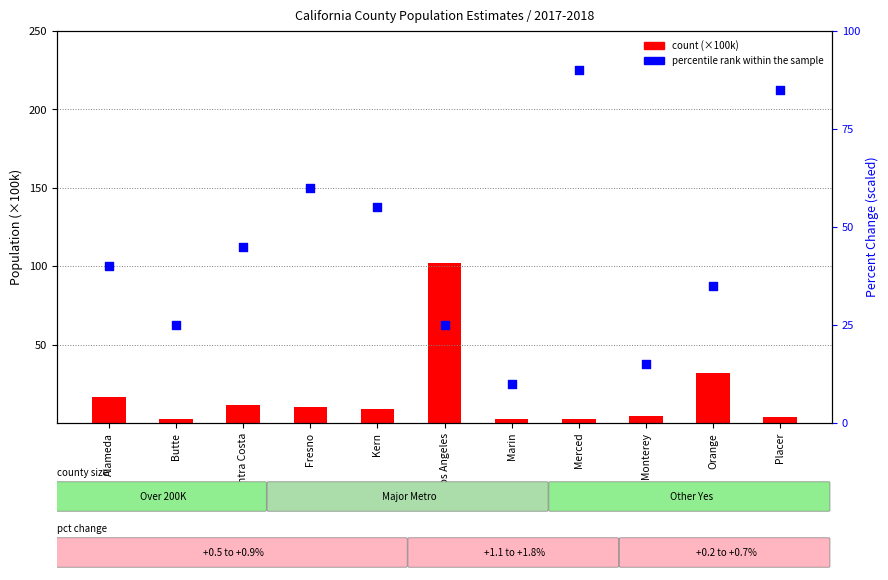

Which series reaches the minimum Y coordinate?

count (×100k)